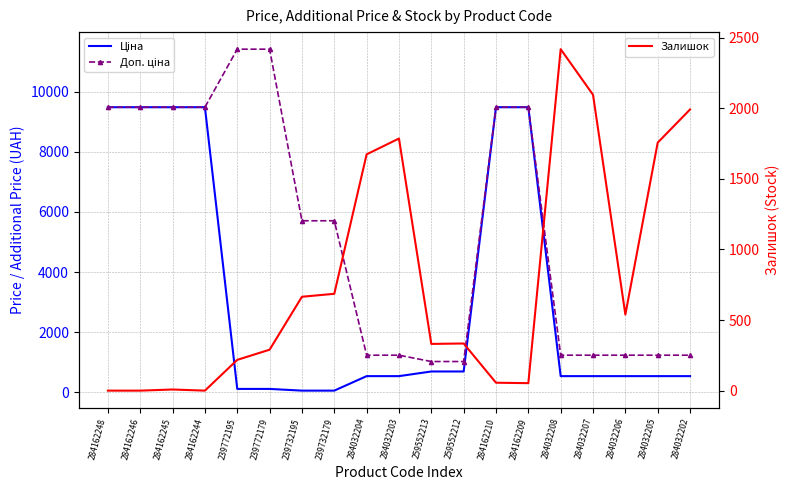

Reading right to left, extract all data points from this chart.

Ціна: 539.0	539.0	539.0	539.0	539.0	9480.1	9480.1	693.7	693.7	539.0	539.0	57.0	57.0	114.1	114.1	9480.1	9480.1	9480.1	9480.1
Доп. ціна: 1235.4	1235.4	1235.4	1235.4	1235.4	9480.1	9480.1	1024.6	1024.6	1235.4	1235.4	5705.0	5705.0	11410.0	11410.0	9480.1	9480.1	9480.1	9480.1
Залишок: 1992.0	1757.0	539.0	2096.0	2419.0	53.0	56.0	334.0	331.0	1786.0	1674.0	686.0	665.0	290.0	218.0	0.0	8.0	0.0	0.0